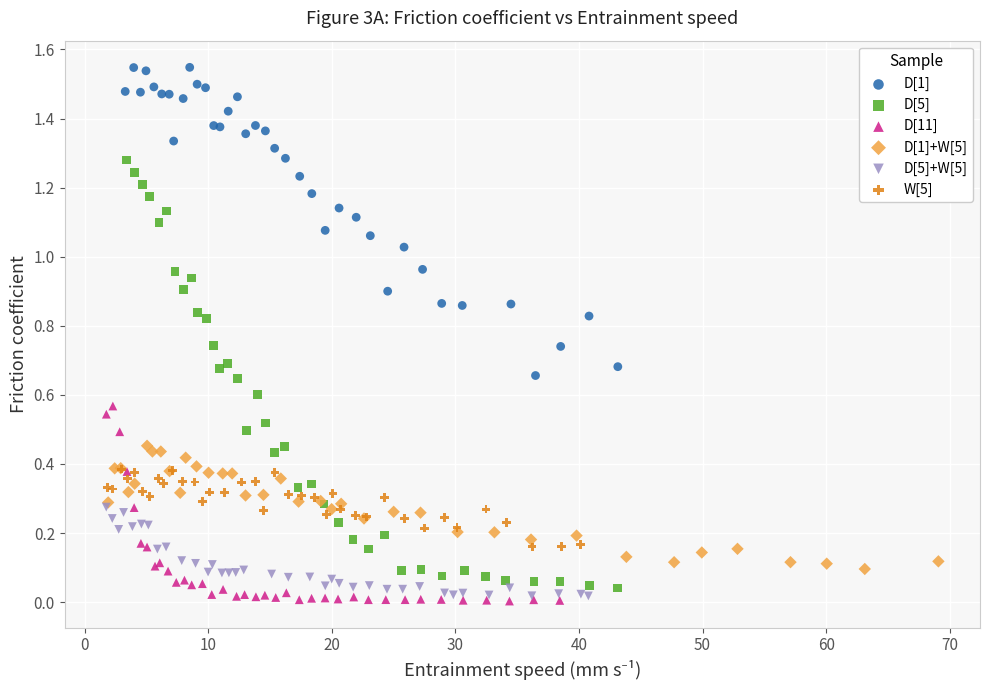

What are all the series names shown in the legend?

D[1], D[5], D[11], D[1]+W[5], D[5]+W[5], W[5]